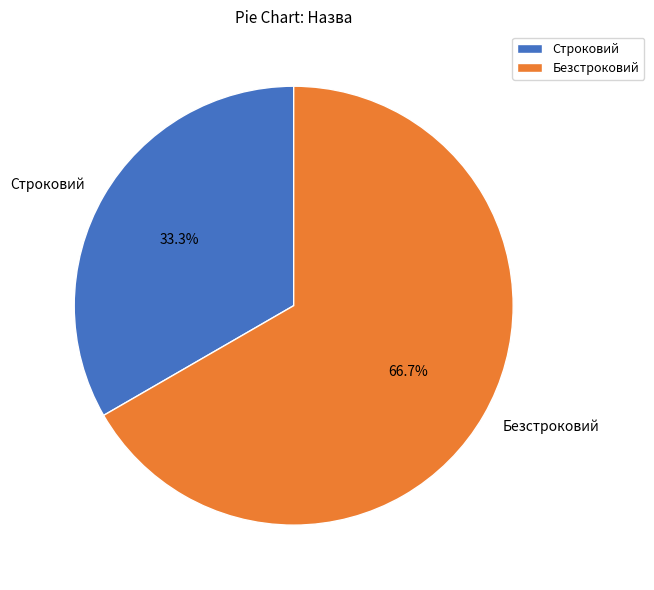

What percentage is the Строковий slice, to the nearest percent?

33%